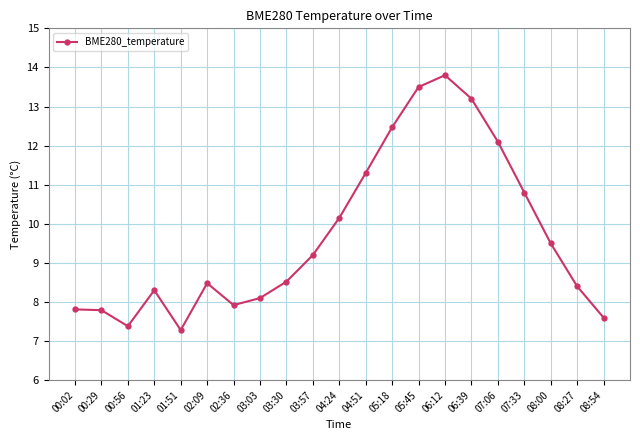

Is this an area chart (filled region under the line)?

No